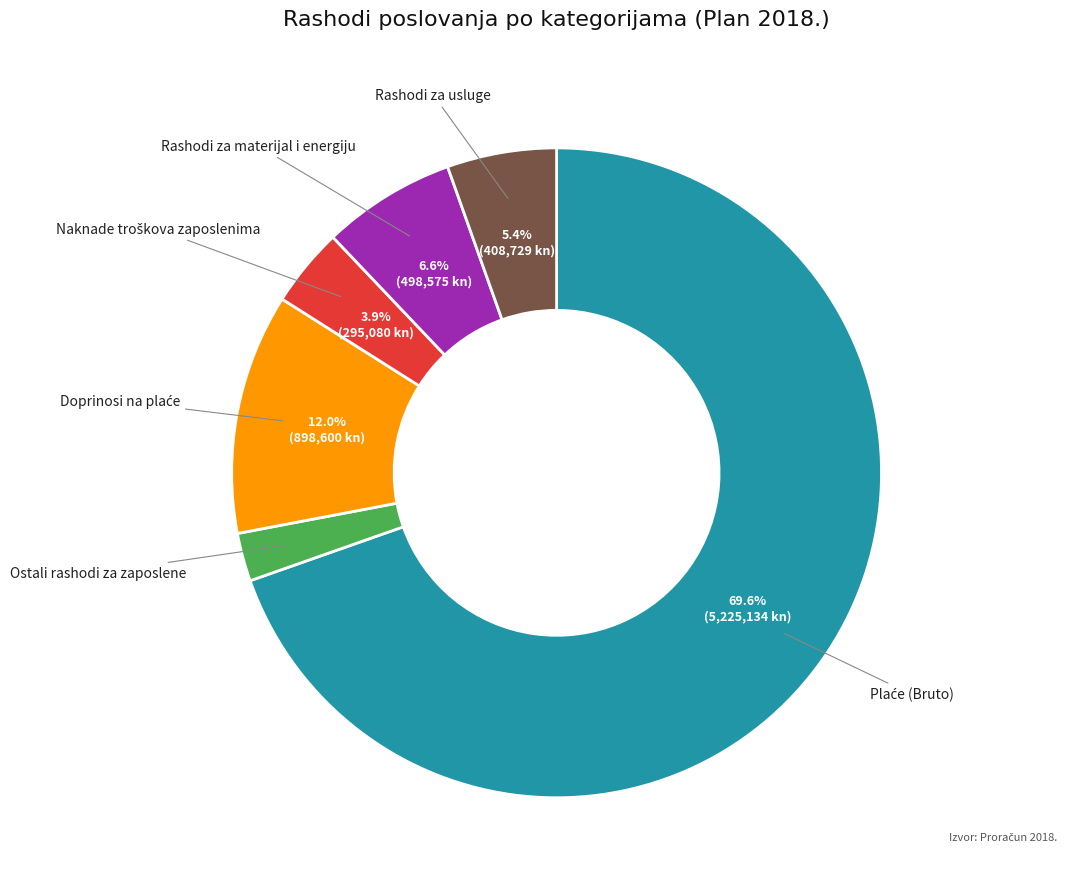

How many slices are in this pie chart?

6